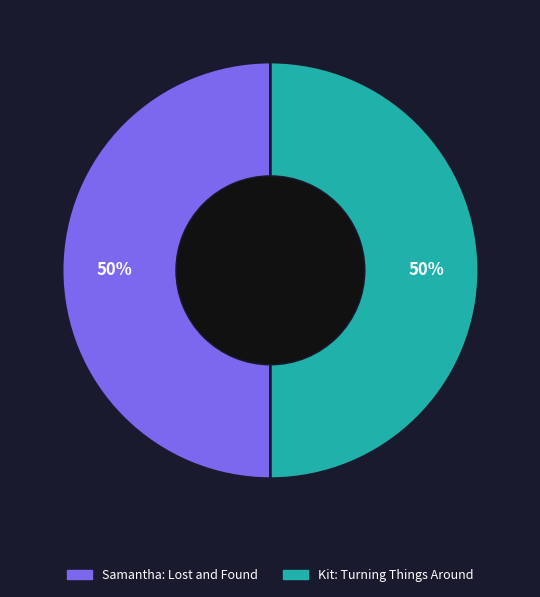

The Samantha: Lost and Found slice represents 45% of the pie. True or false?

False